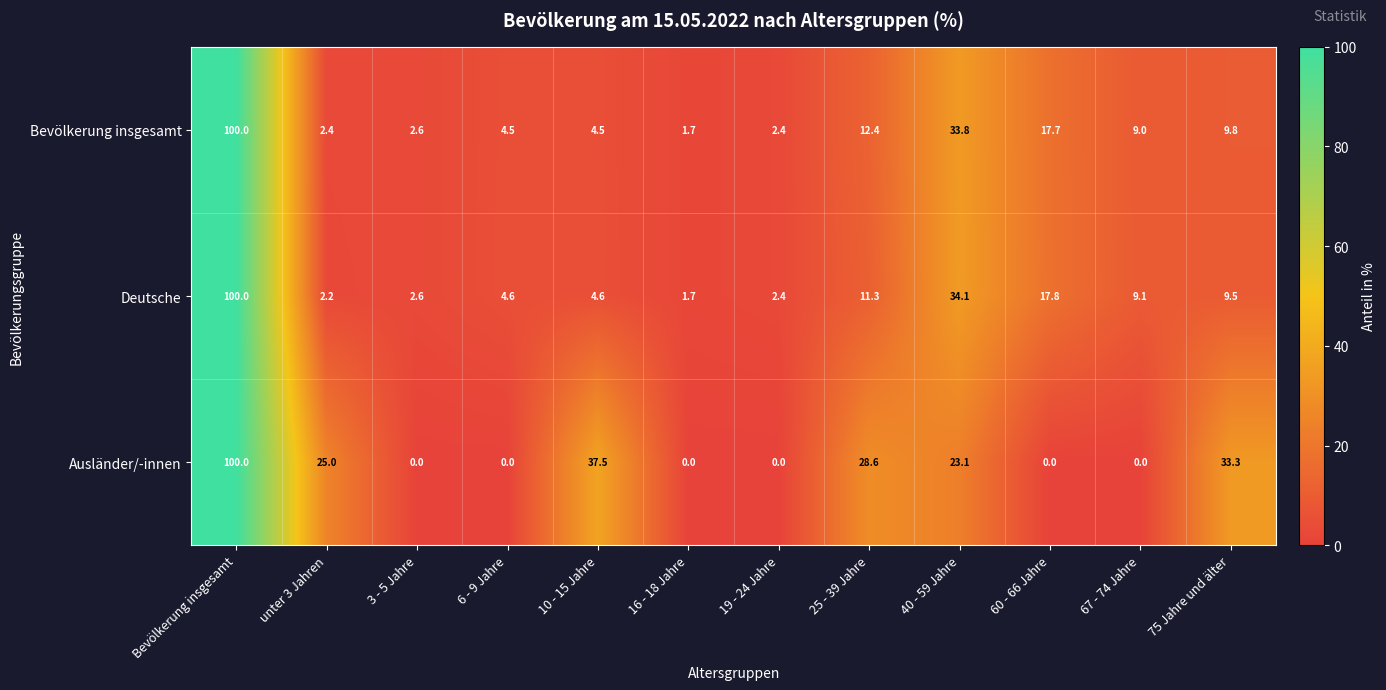

What is the greatest value displayed?

100.0